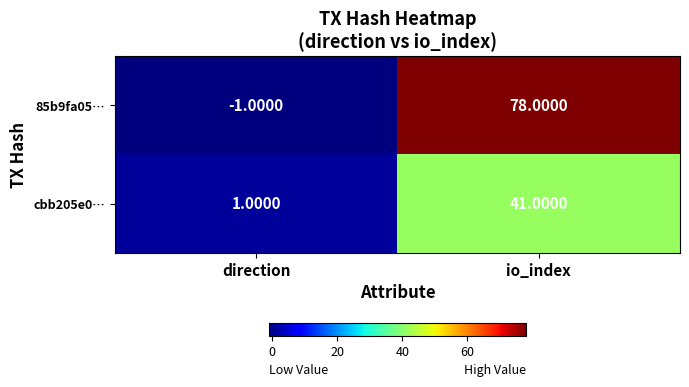

Between direction and io_index, which series saw the biggest shift?

85b9fa05…